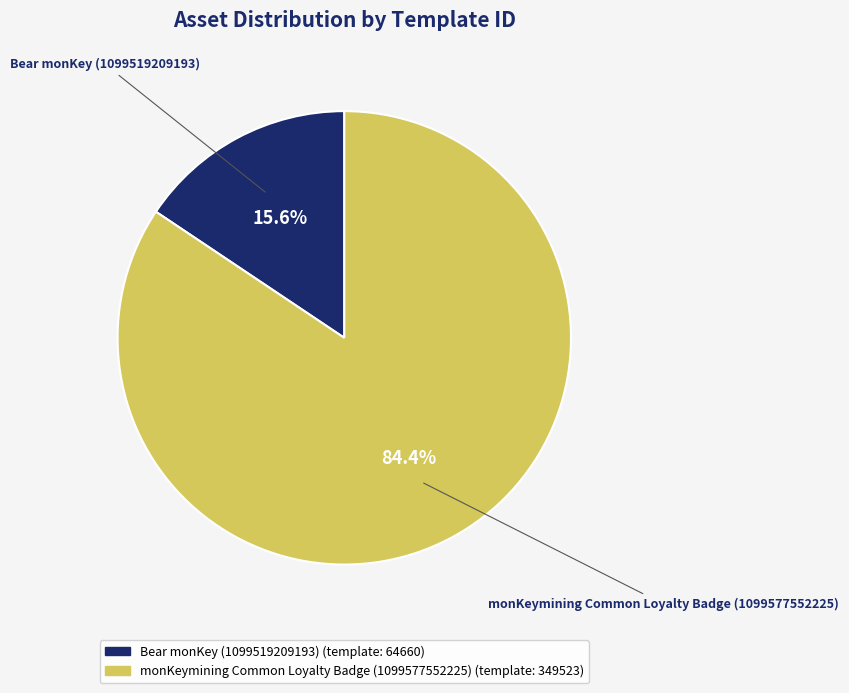

Count the number of slices in the pie.

2